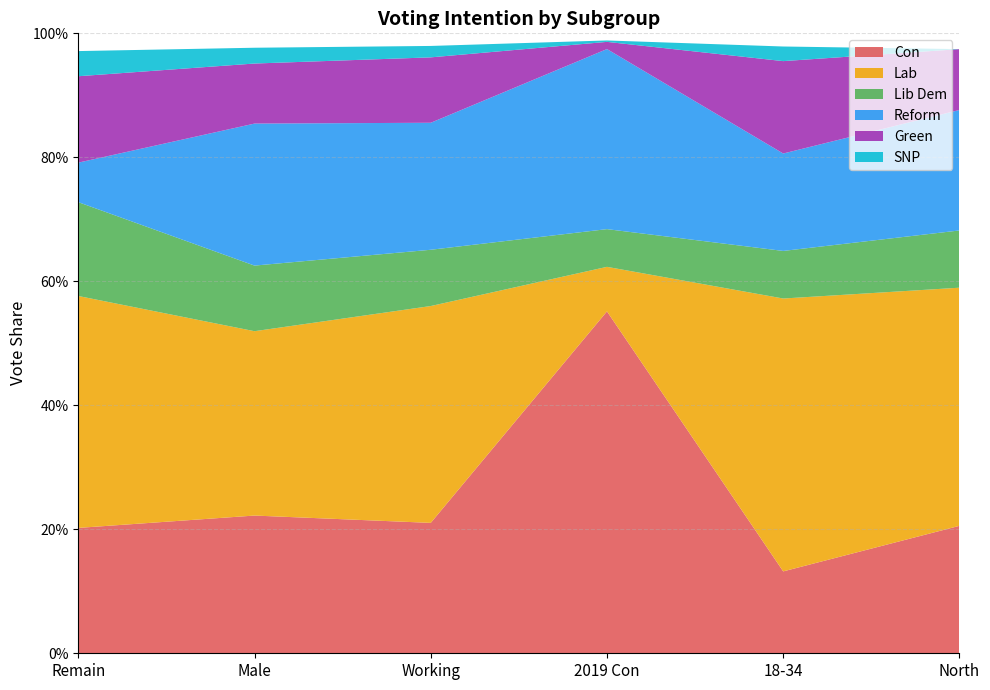

Reading left to right, extract all data points from this chart.

Con: Remain=0.2	Male=0.2	Working=0.2	2019 Con=0.6	18-34=0.1	North=0.2
Lab: Remain=0.4	Male=0.3	Working=0.3	2019 Con=0.1	18-34=0.4	North=0.4
Lib Dem: Remain=0.2	Male=0.1	Working=0.1	2019 Con=0.1	18-34=0.1	North=0.1
Reform: Remain=0.1	Male=0.2	Working=0.2	2019 Con=0.3	18-34=0.2	North=0.2
Green: Remain=0.1	Male=0.1	Working=0.1	2019 Con=0.0	18-34=0.1	North=0.1
SNP: Remain=0.0	Male=0.0	Working=0.0	2019 Con=0.0	18-34=0.0	North=0.0